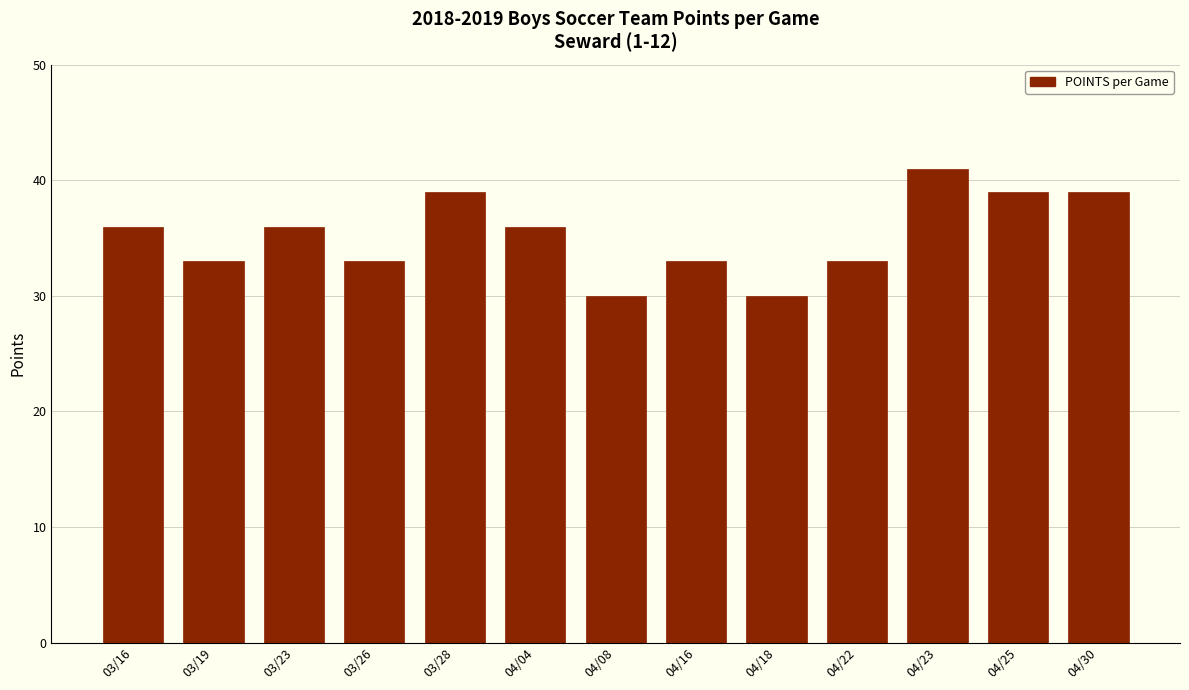

Reading right to left, transcribe all the data shown in this chart.

04/30=39	04/25=39	04/23=41	04/22=33	04/18=30	04/16=33	04/08=30	04/04=36	03/28=39	03/26=33	03/23=36	03/19=33	03/16=36